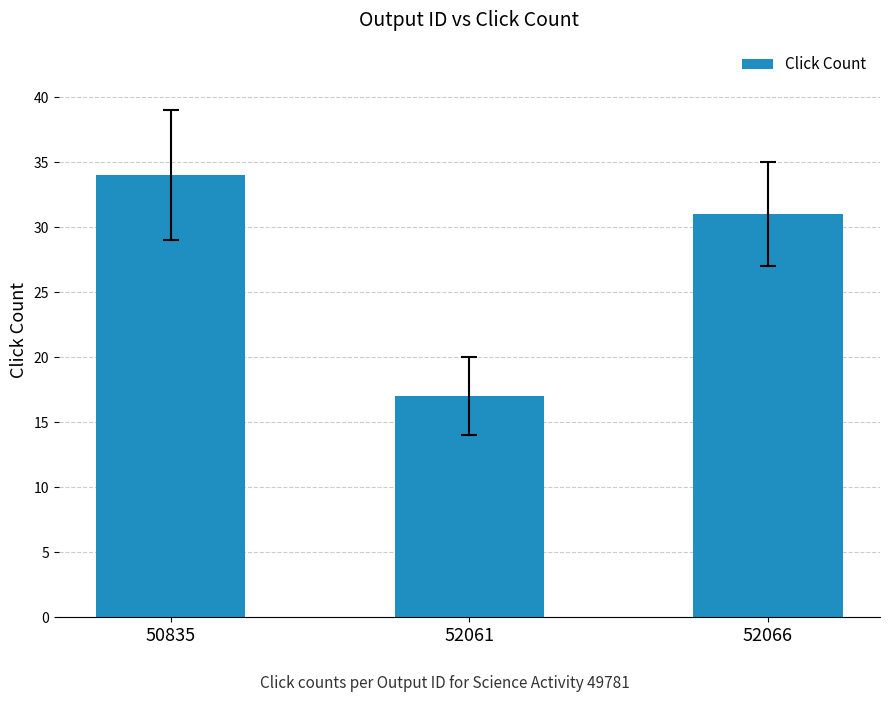

List the labels in order of value, smallest first.

52061, 52066, 50835